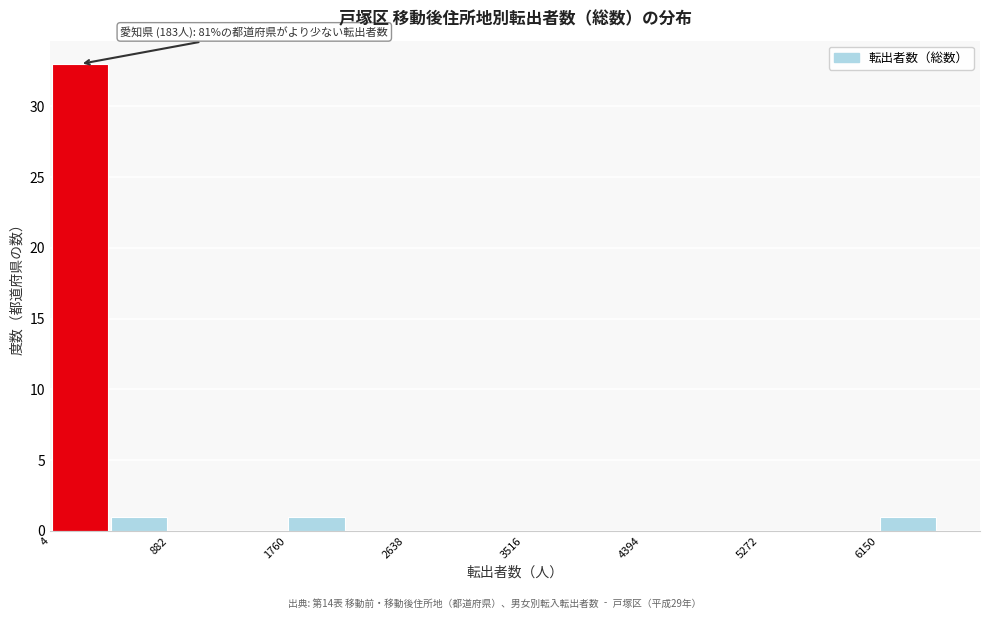

Over which range of the x-axis is the bar tallest?

0 to 400